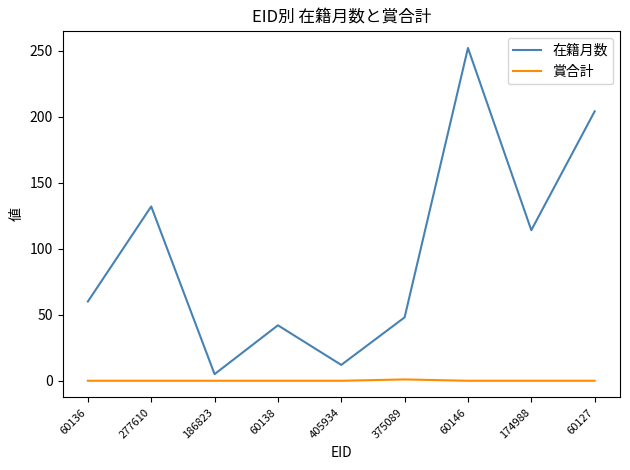

In 賞合計, how many points are higher than both neighbors (excluding endpoints)?

1